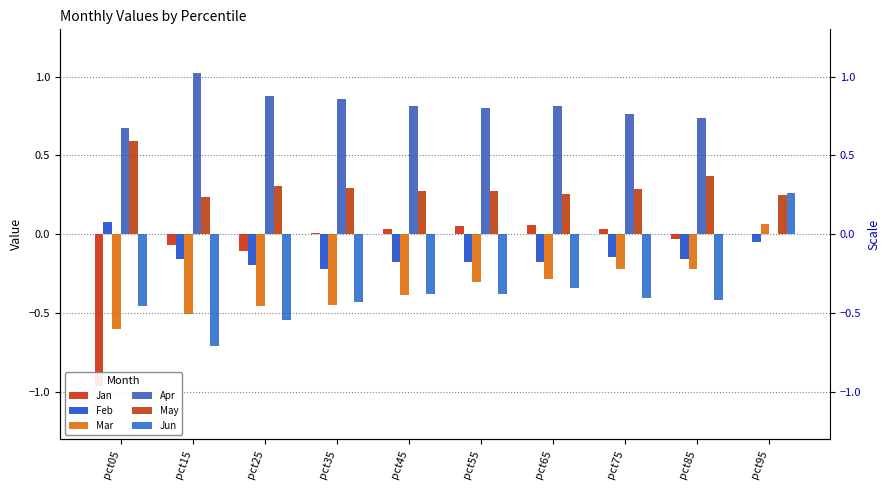

Which series has the widest spread of values?

Jan